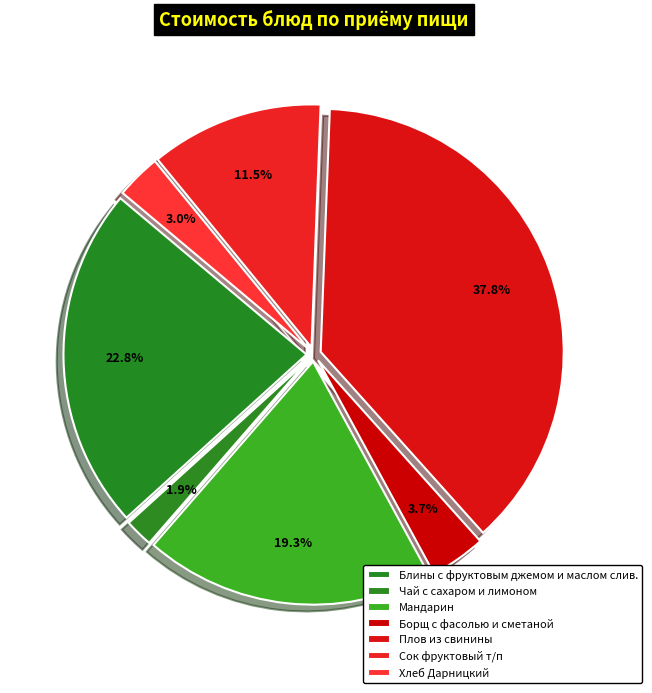

What percentage is the Мандарин slice, to the nearest percent?

19%